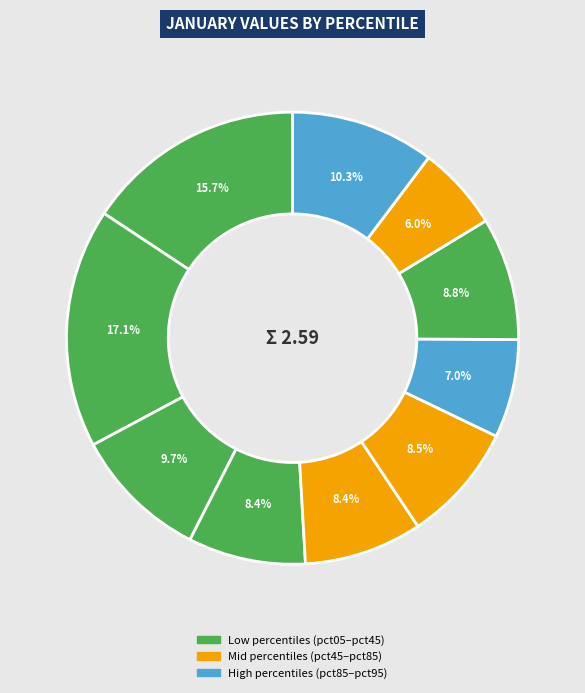

Which slice is the largest?

pct15